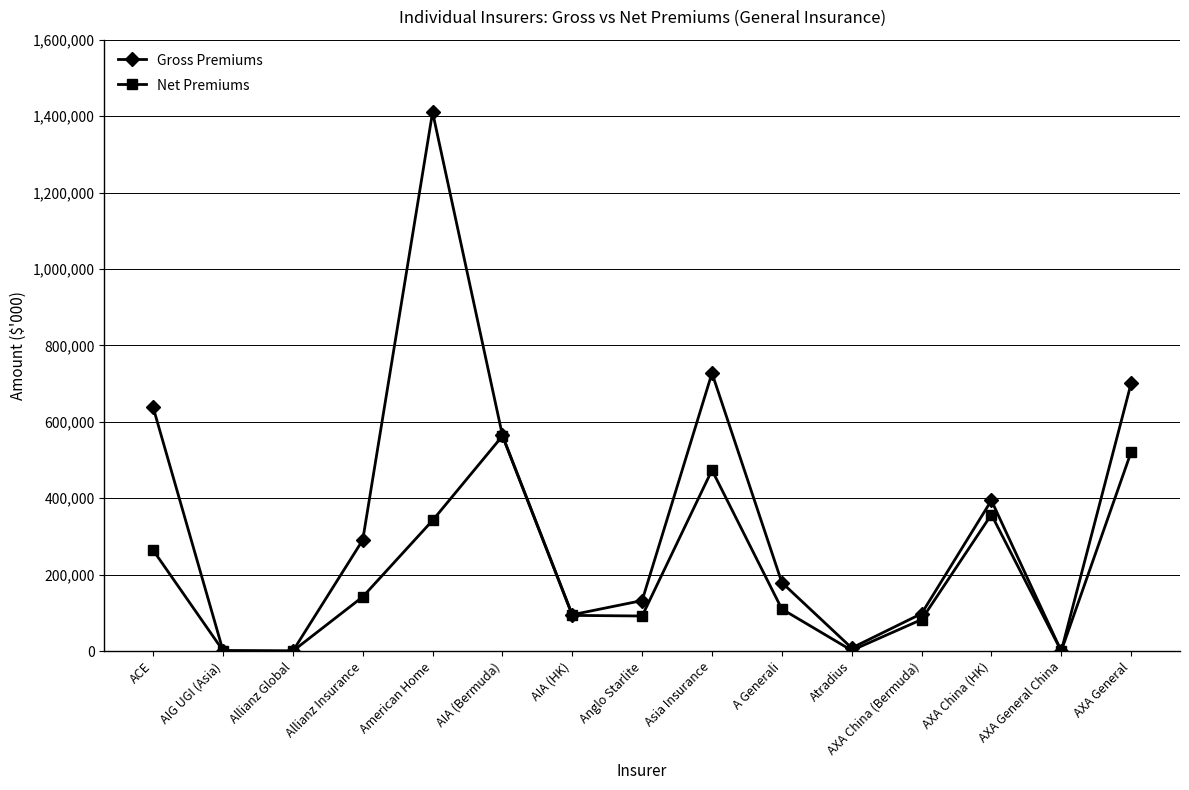

The Gross Premiums series shows 700587 at AXA General. True or false?

True